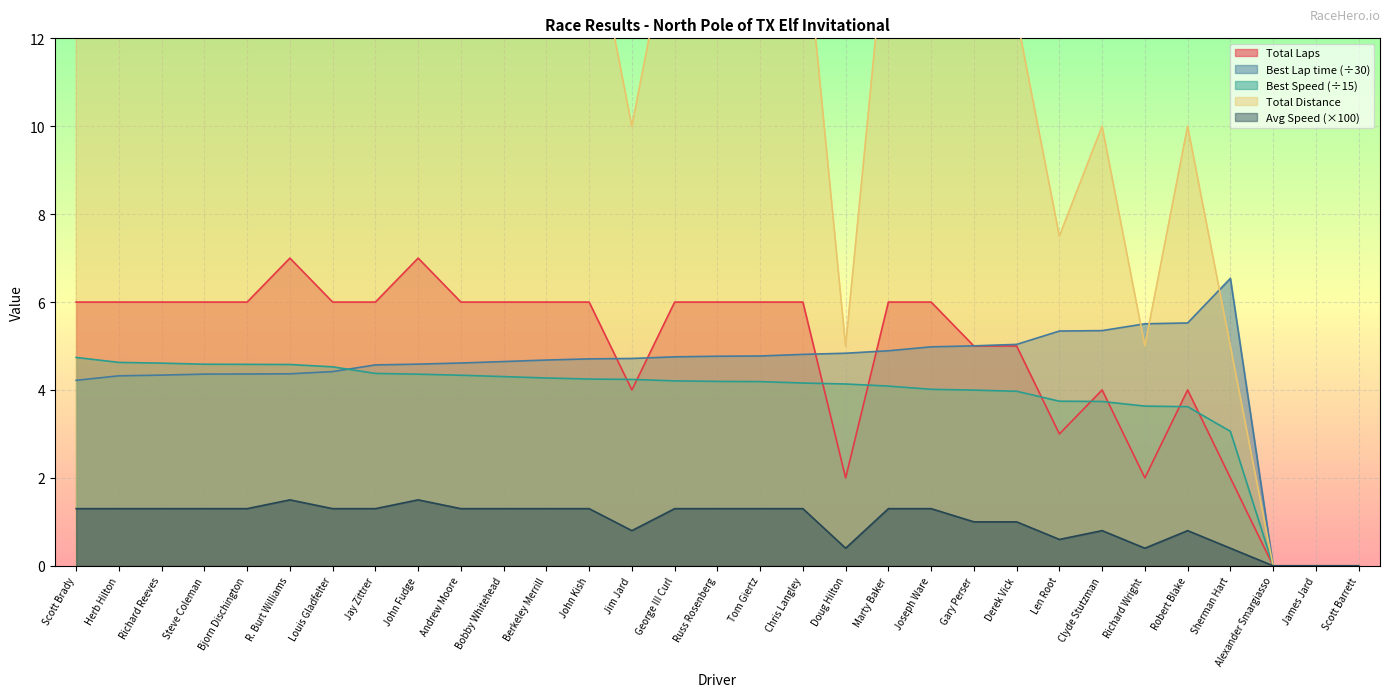

What is the difference between the Total Laps values at Russ Rosenberg and James Jard?

6.0